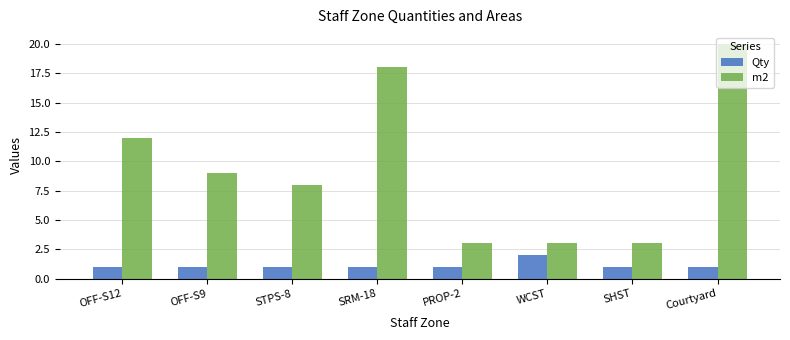

The m2 series shows 1 at WCST. True or false?

False